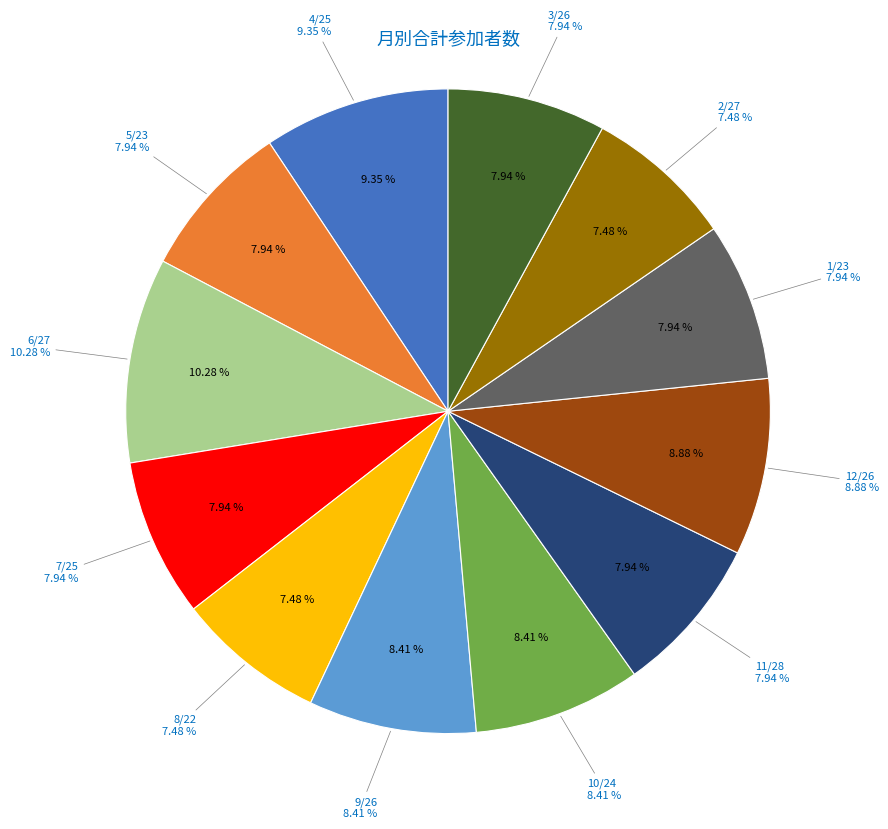

Is it true that 4/25 is 9% of the pie?

True